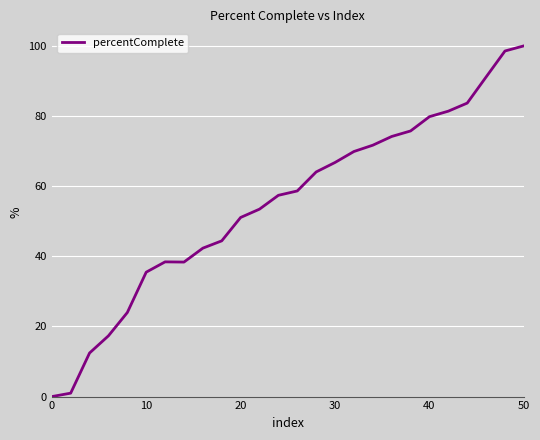

What is the difference between the maximum and minimum values?

100.0